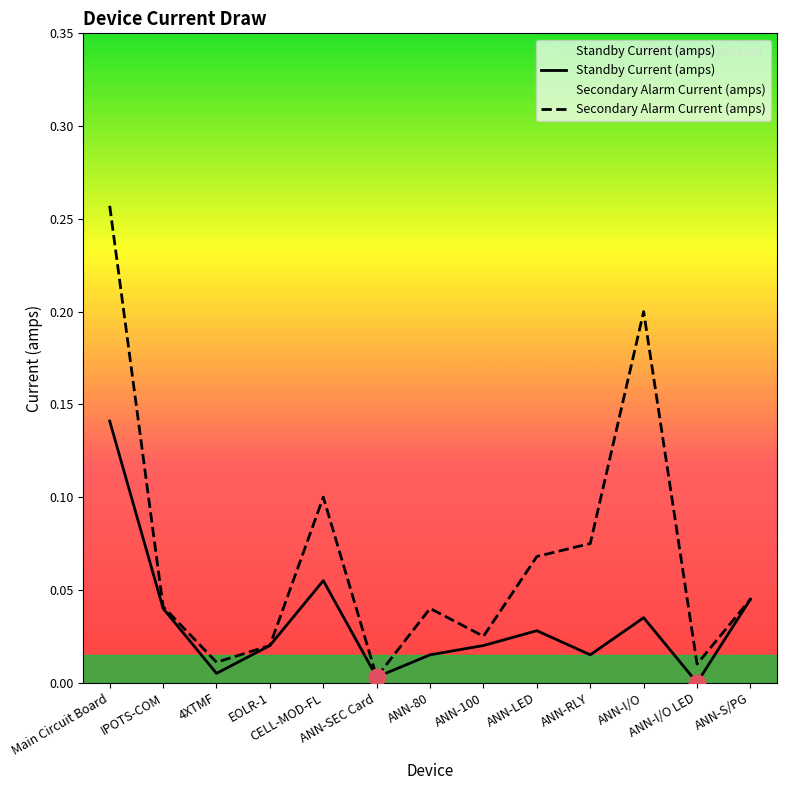

What is the maximum value shown in the chart?

0.3